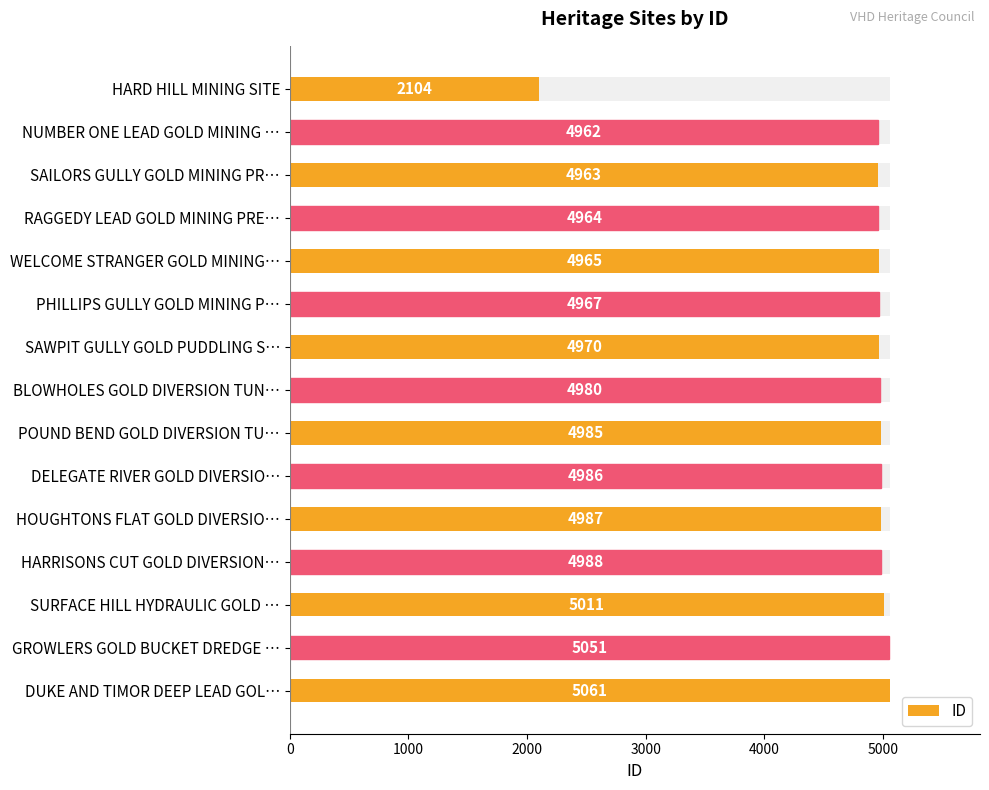

How many distinct data groups are displayed?

1